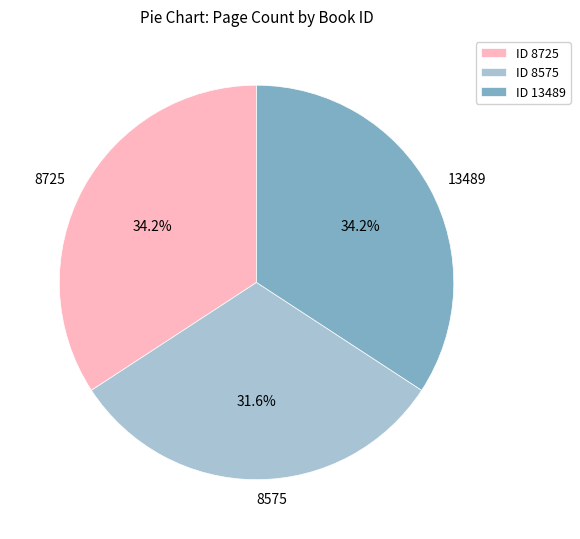

What is the ratio of the value at 13489 to the value at 8725?

1.0